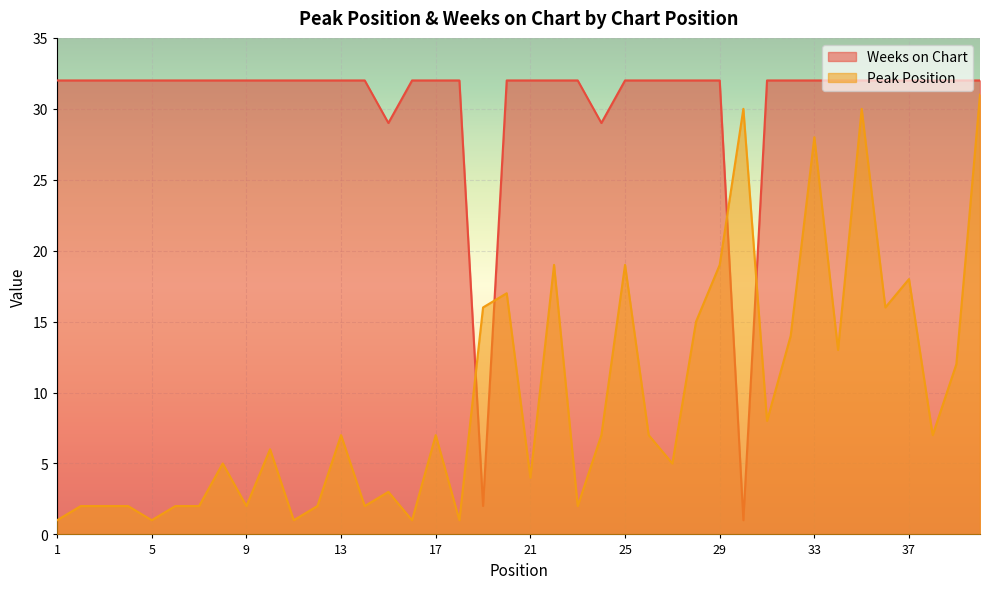

Is it true that Peak Position equals 4 at 25?

False